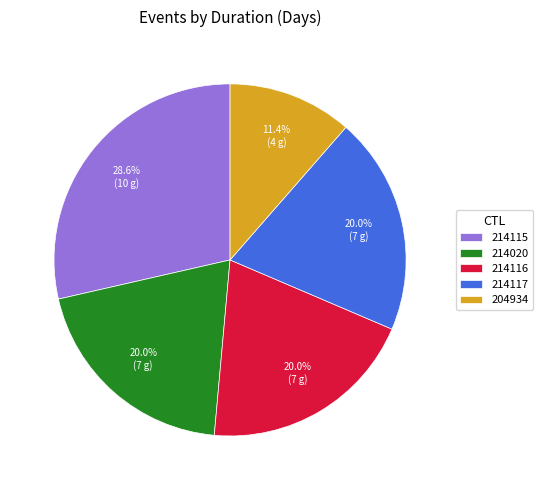

To the nearest percent, what is the difference between the 214020 and 214115 slice percentages?

9%